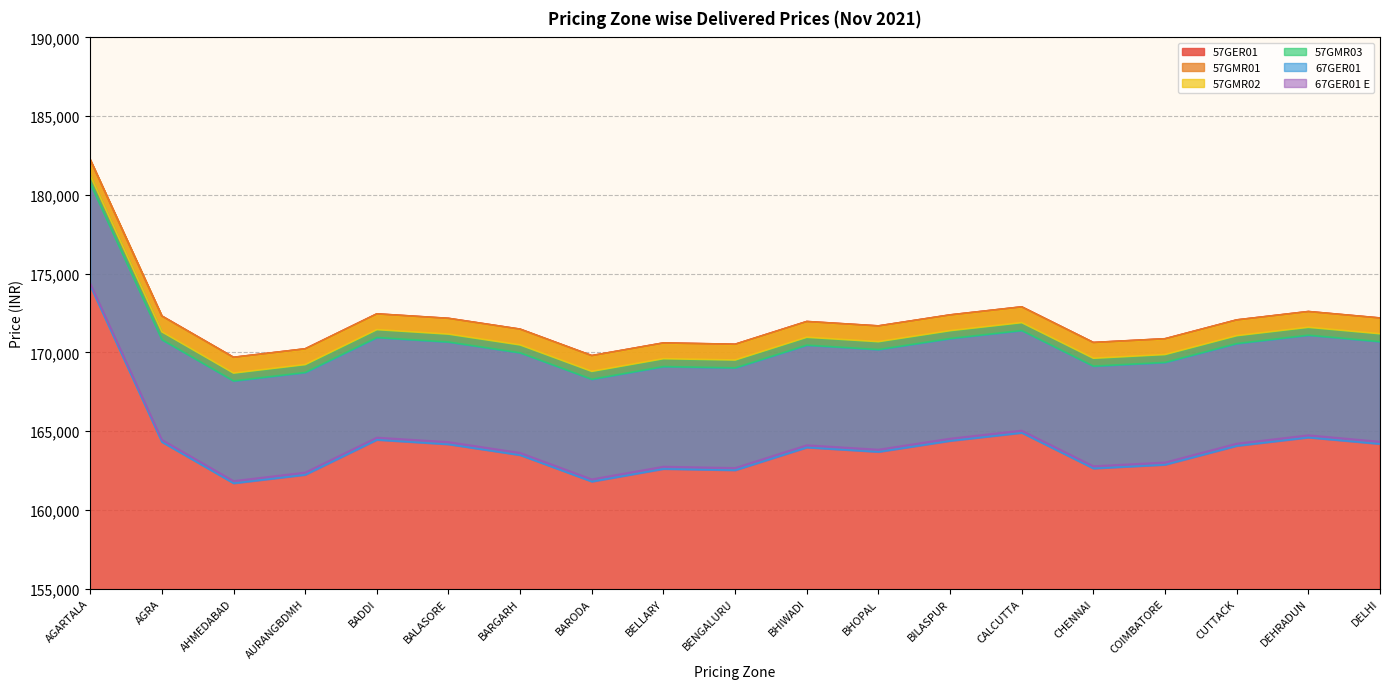

How many data points in 57GMR02 are above 170960?

9